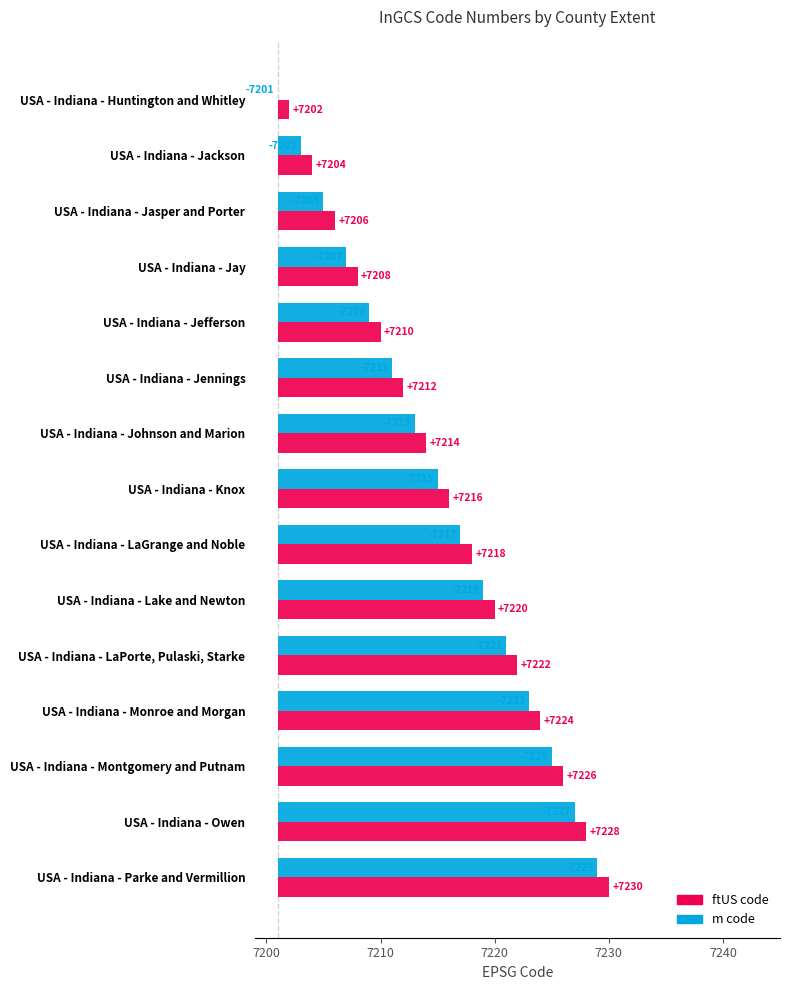

Rank the series by their maximum value, from lowest to highest.

m code, ftUS code